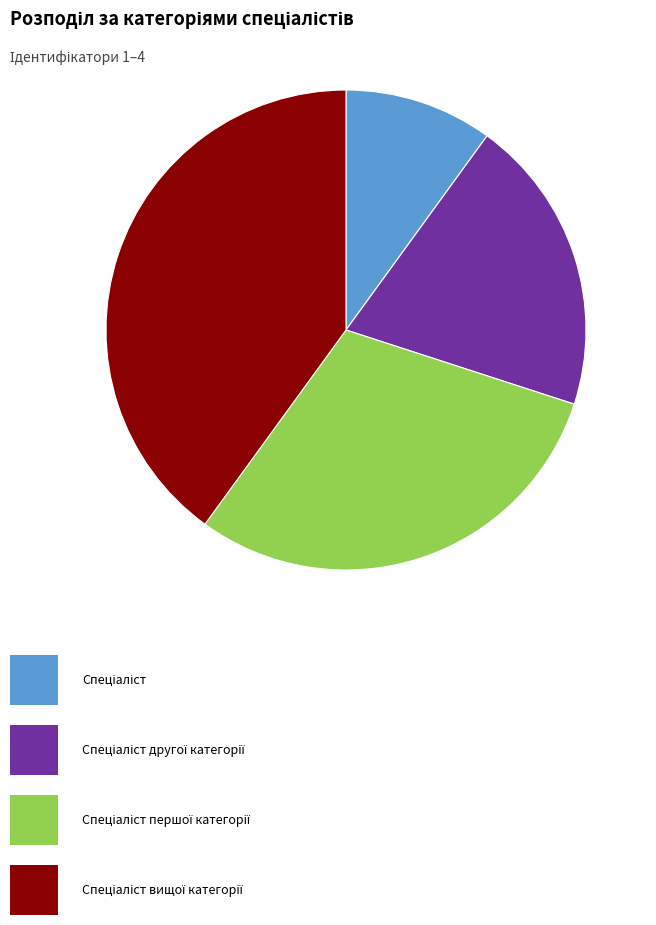

Is there any slice that represents more than half of the pie?

No